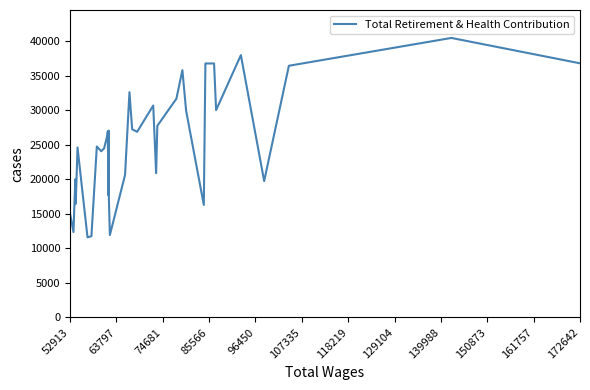

What is the sum of all values?

925261